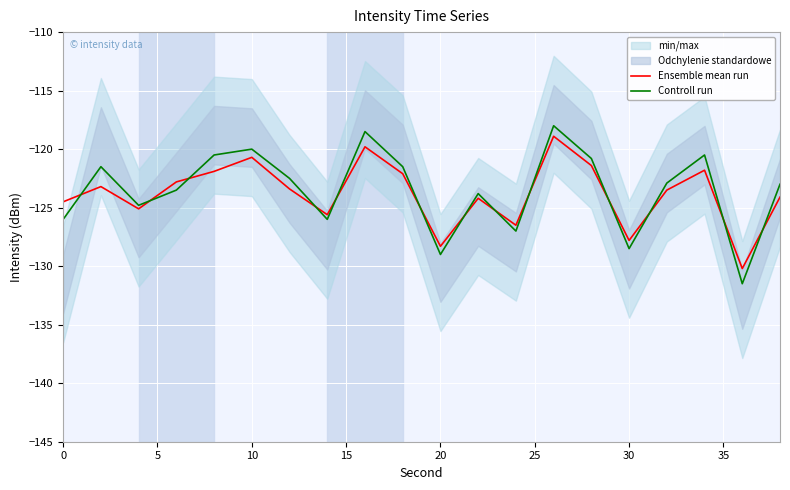

Is it true that Controll run equals -228.5 at 20?

False